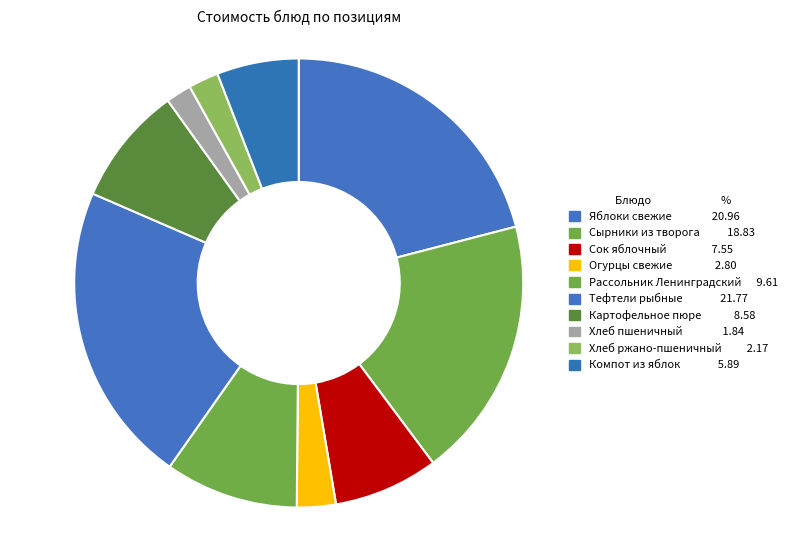

How many segments does this pie chart have?

10